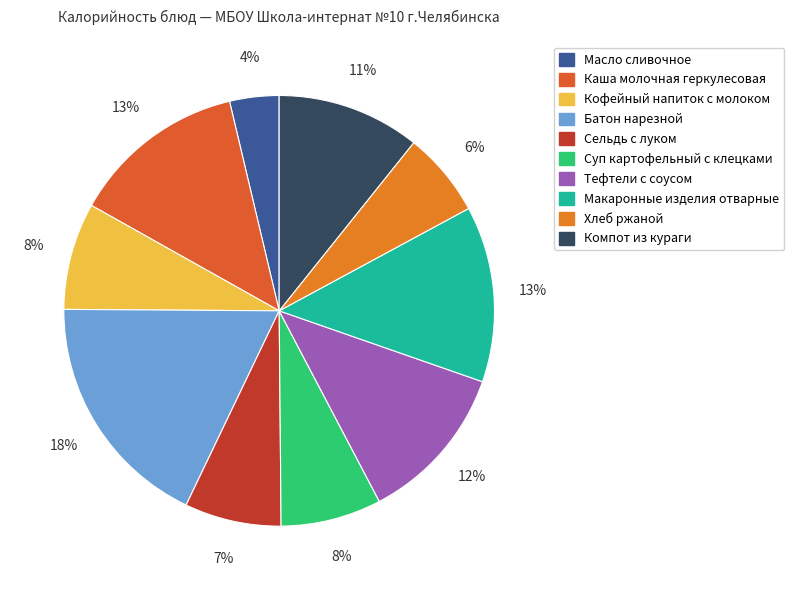

What percentage is the Тефтели с соусом slice, to the nearest percent?

12%